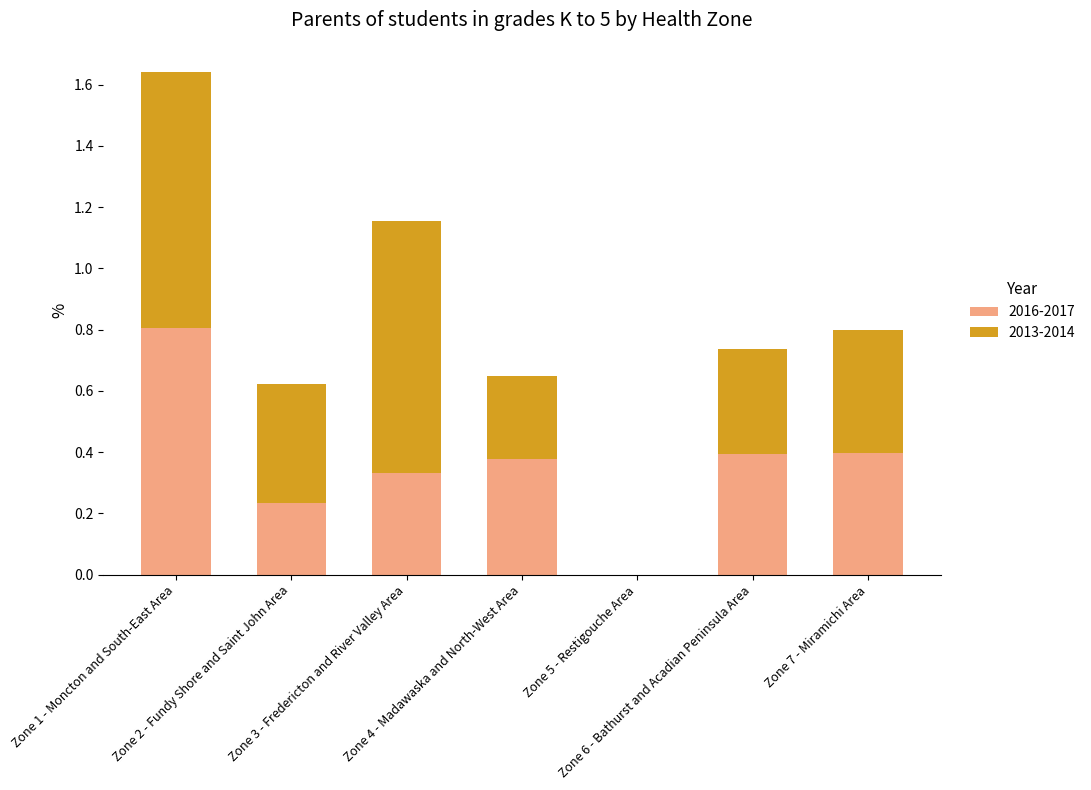

Does the chart contain stacked bars?

Yes